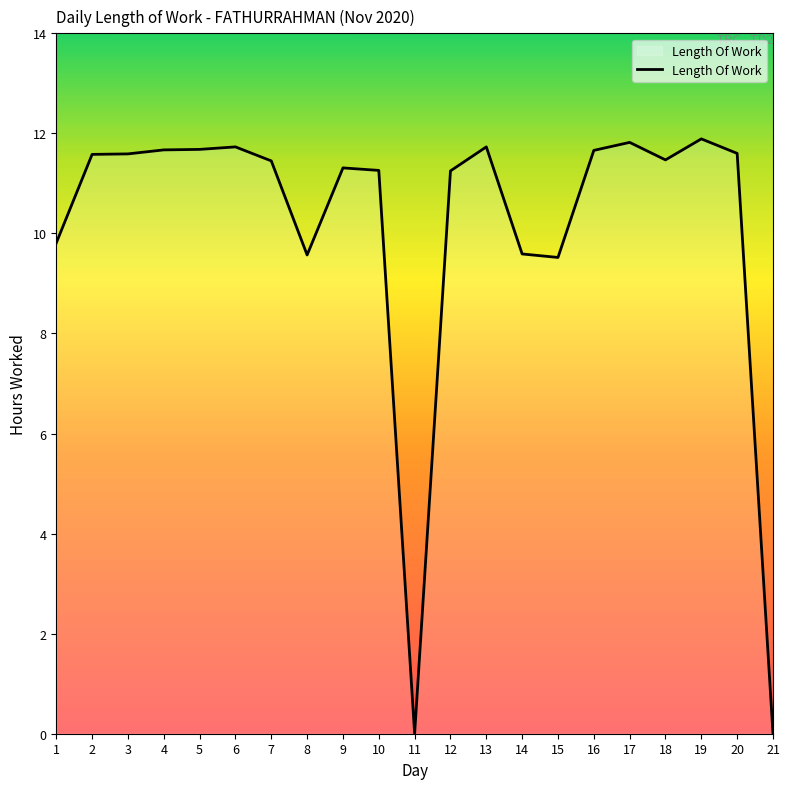

The chart shows a value of 11.3 at 9. True or false?

True